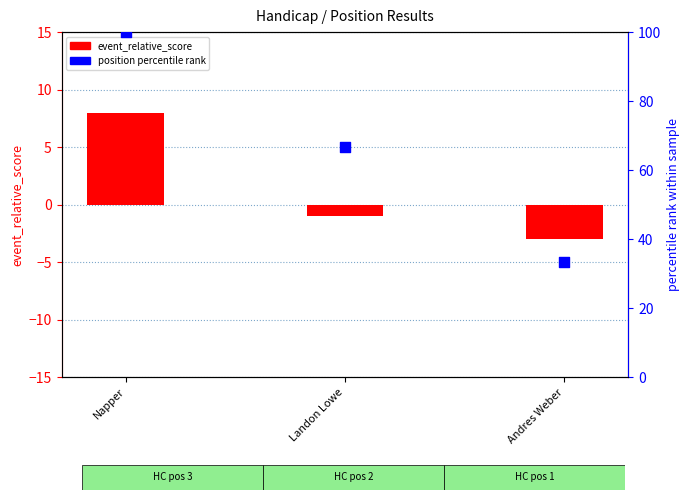

Which series contains the highest Y value?

position (percentile rank)